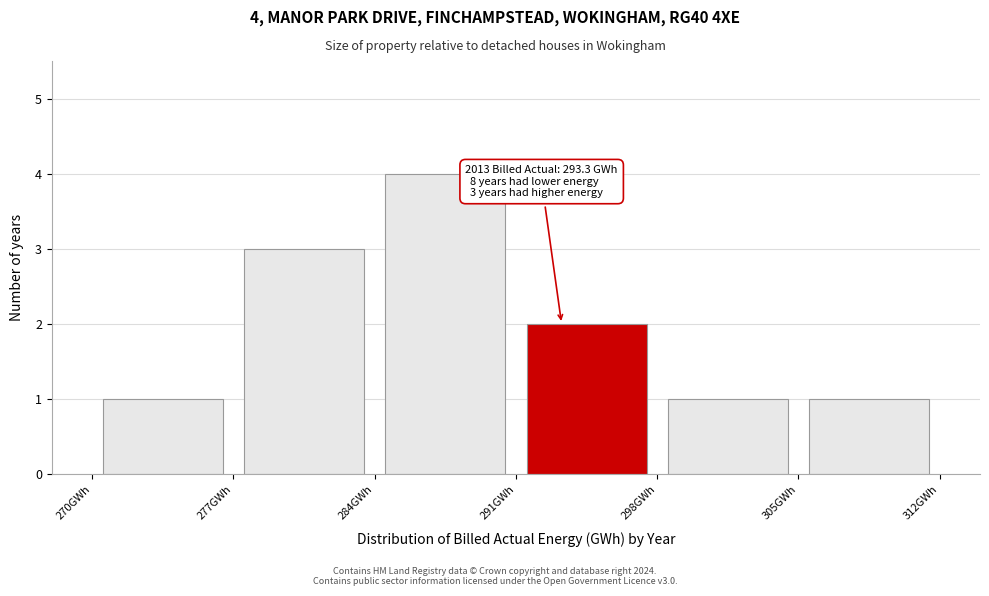

Over which range of the x-axis is the bar tallest?

284 to 291